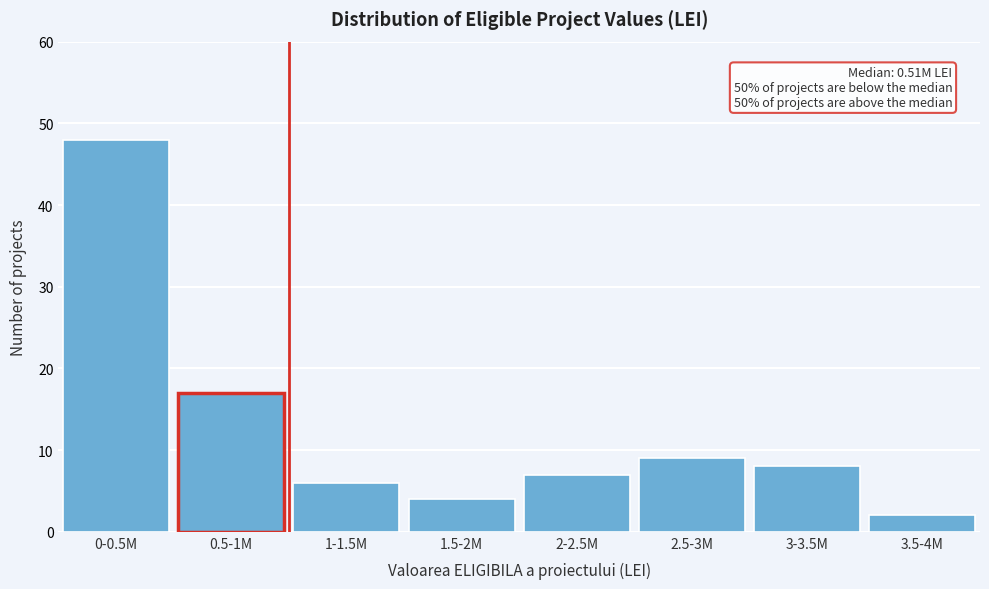

Reading left to right, transcribe all the data shown in this chart.

48	17	6	4	7	9	8	2